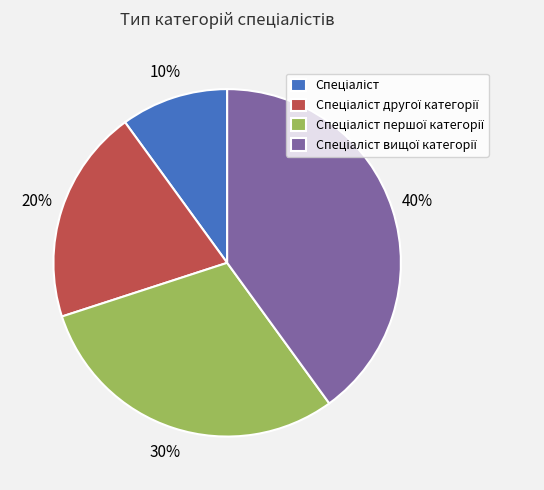

Is there a majority slice in this chart?

No